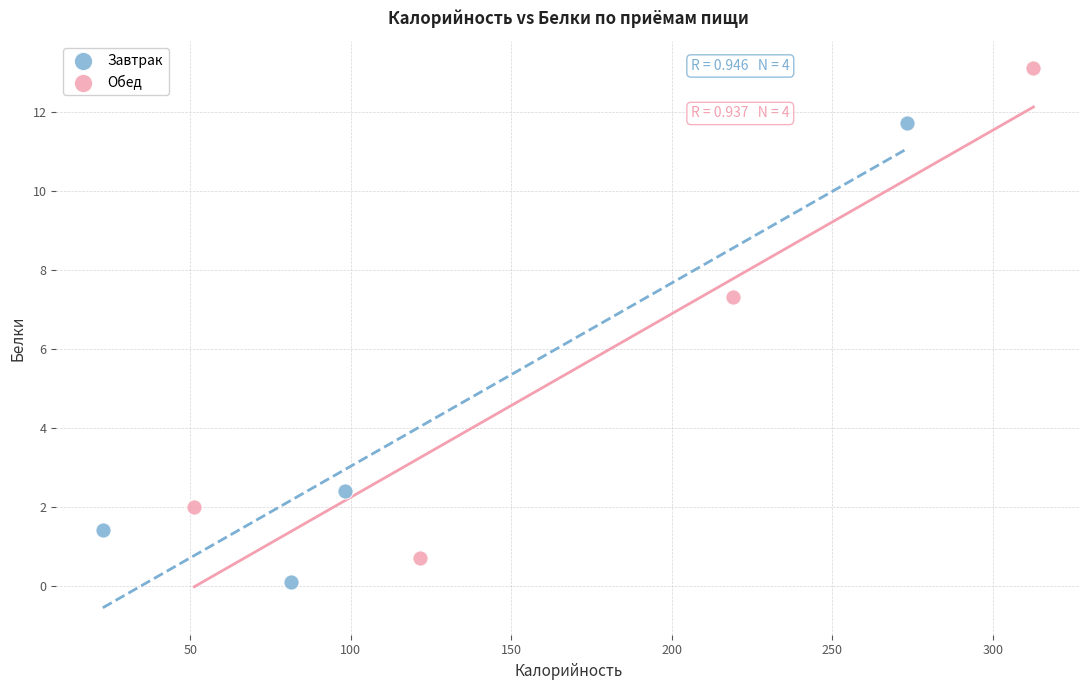

Which series contains the highest Y value?

Обед